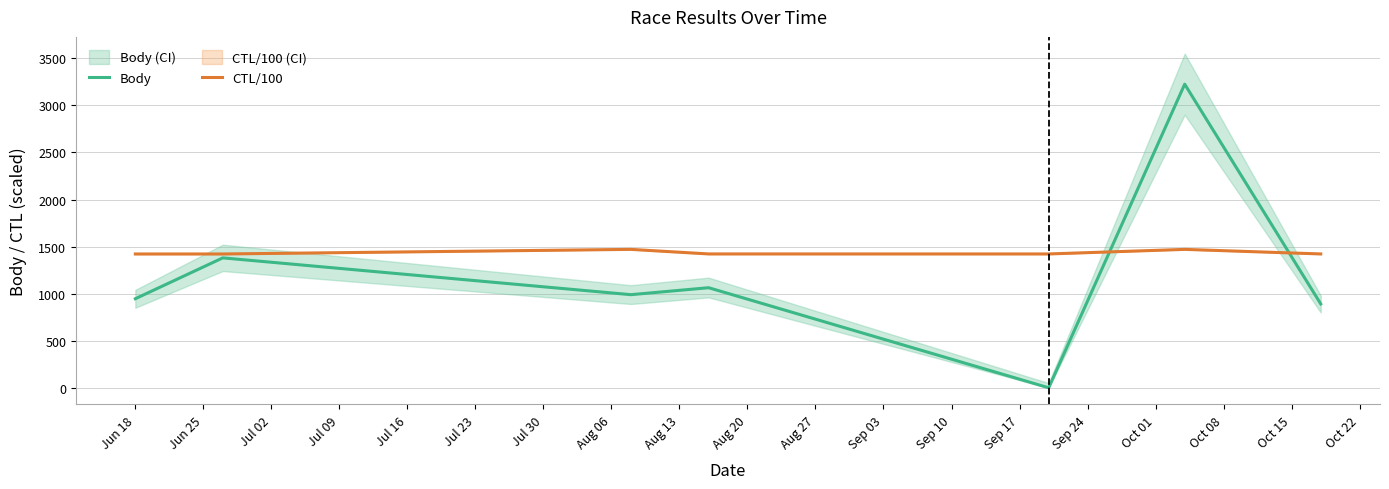

True or false: Body and CTL/100 cross at least once.

True